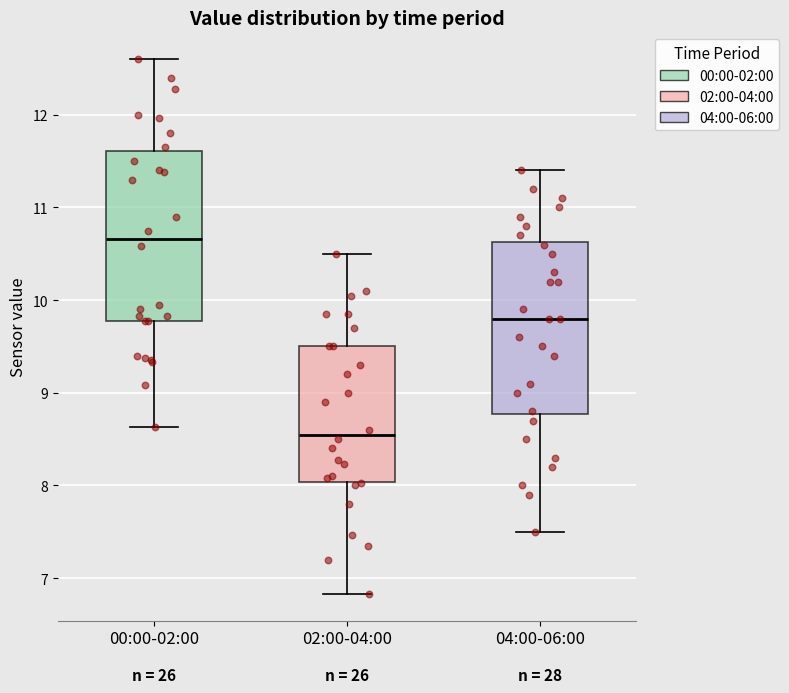

Reading left to right, read every box against the y-axis: the position of its median line, the range the box covers, and the ends of its whiskers. The values are not printed on the chart, so give them approximately, as read against the axis.

00:00-02:00: median 10.7, box 9.8 to 11.6, whiskers 8.6 to 12.6
02:00-04:00: median 8.6, box 8.0 to 9.5, whiskers 6.8 to 10.5
04:00-06:00: median 9.8, box 8.8 to 10.6, whiskers 7.5 to 11.4